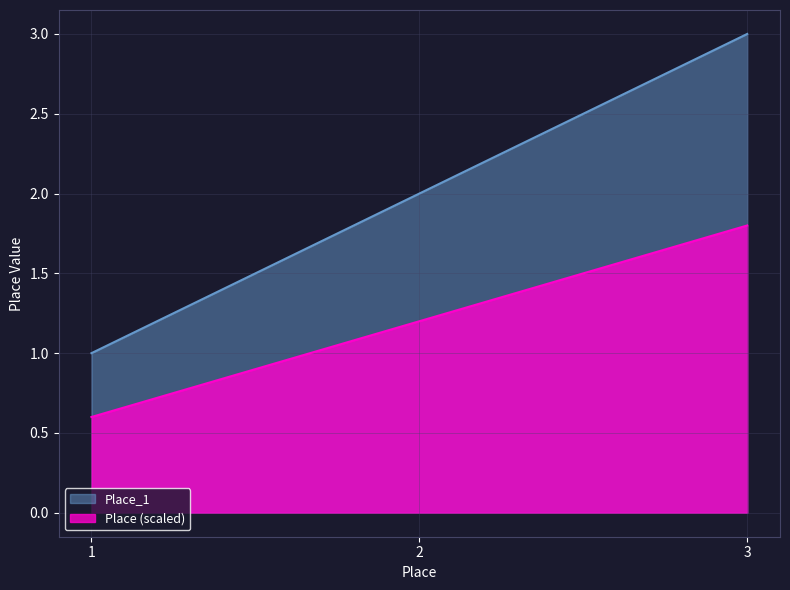

List the labels in order of value, smallest first.

1, 2, 3